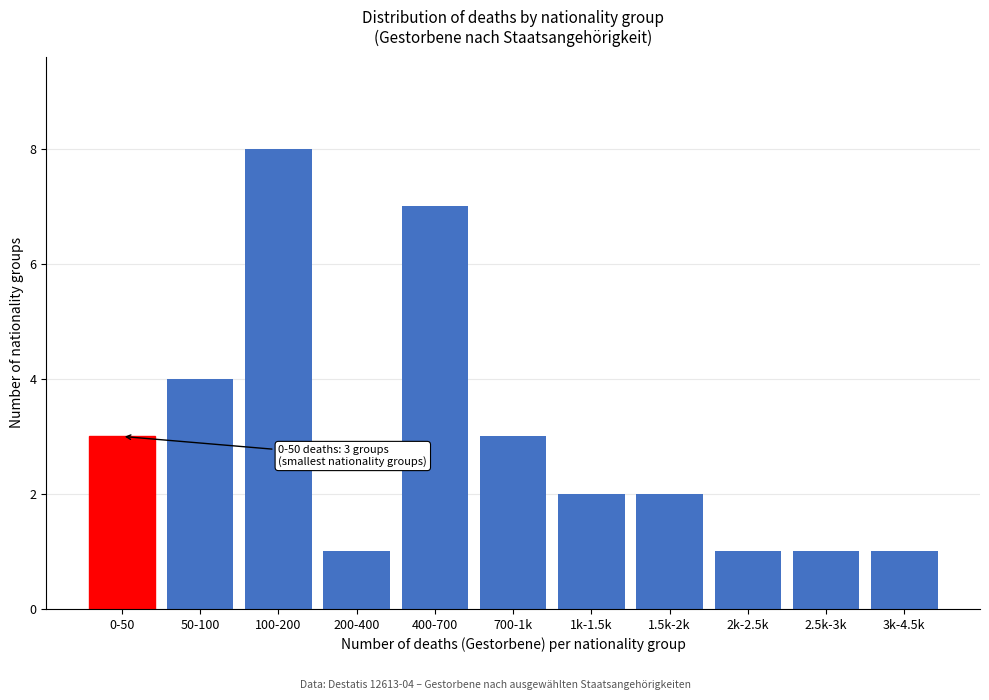

Reading left to right, list all the values displayed in this chart.

3	4	8	1	7	3	2	2	1	1	1